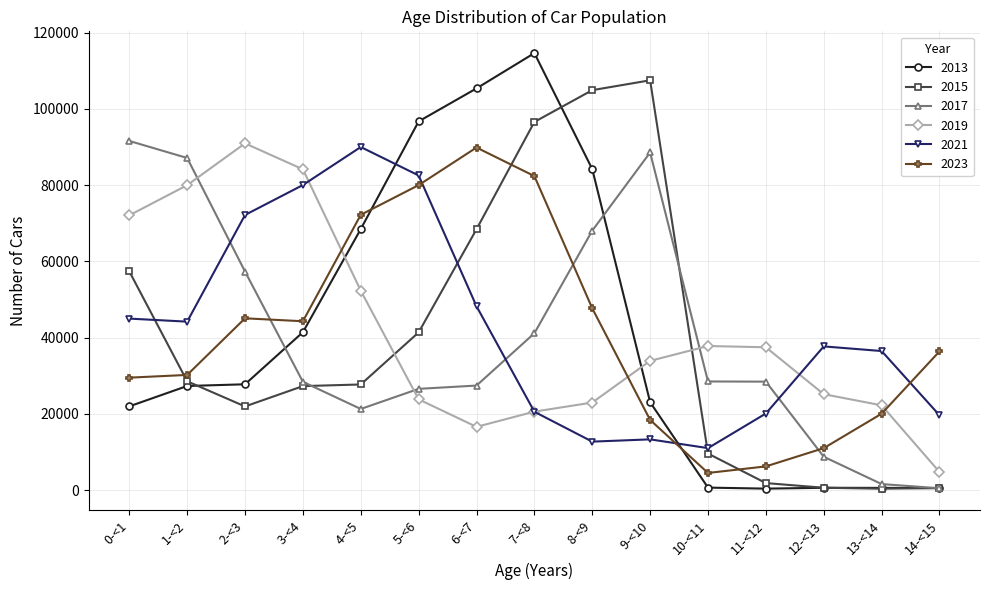

What is the sum of the 2019 values at 10-<11 and 6-<7?

54363